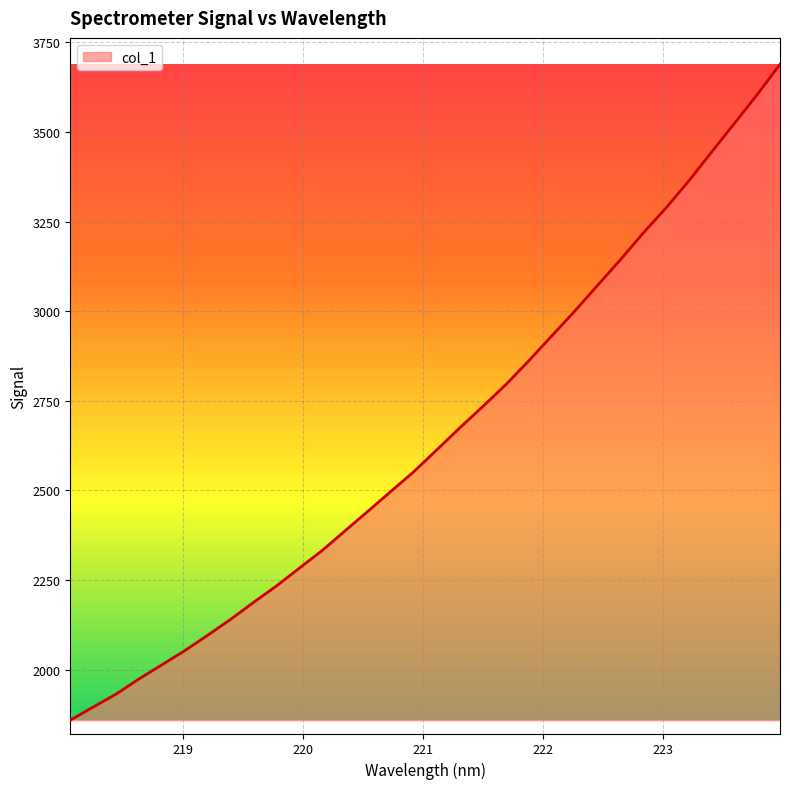

What is the difference between the maximum and minimum values?

1829.3